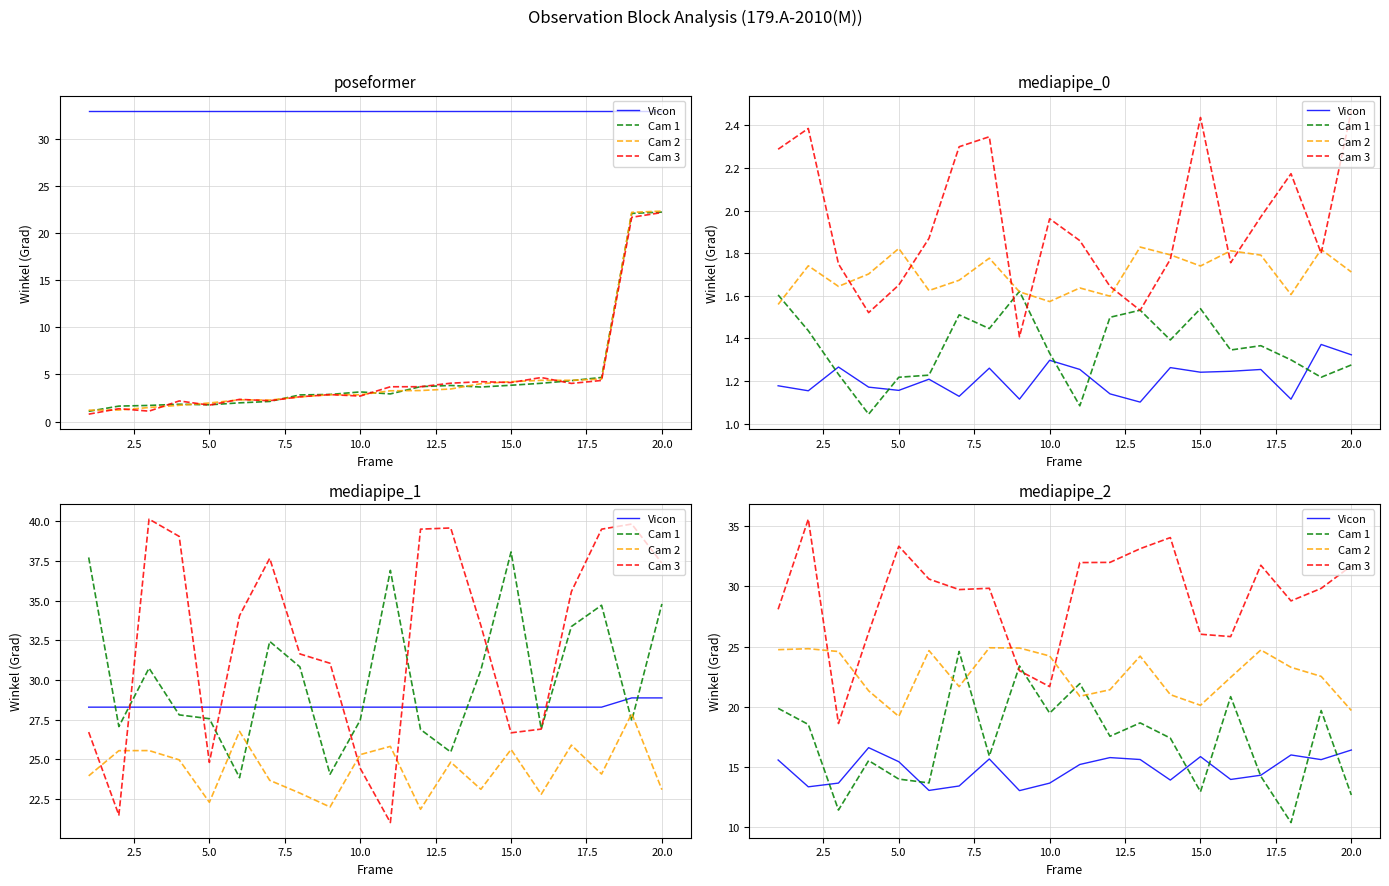

What is the difference between the maximum and minimum values in the Cam 3 series?

17.0